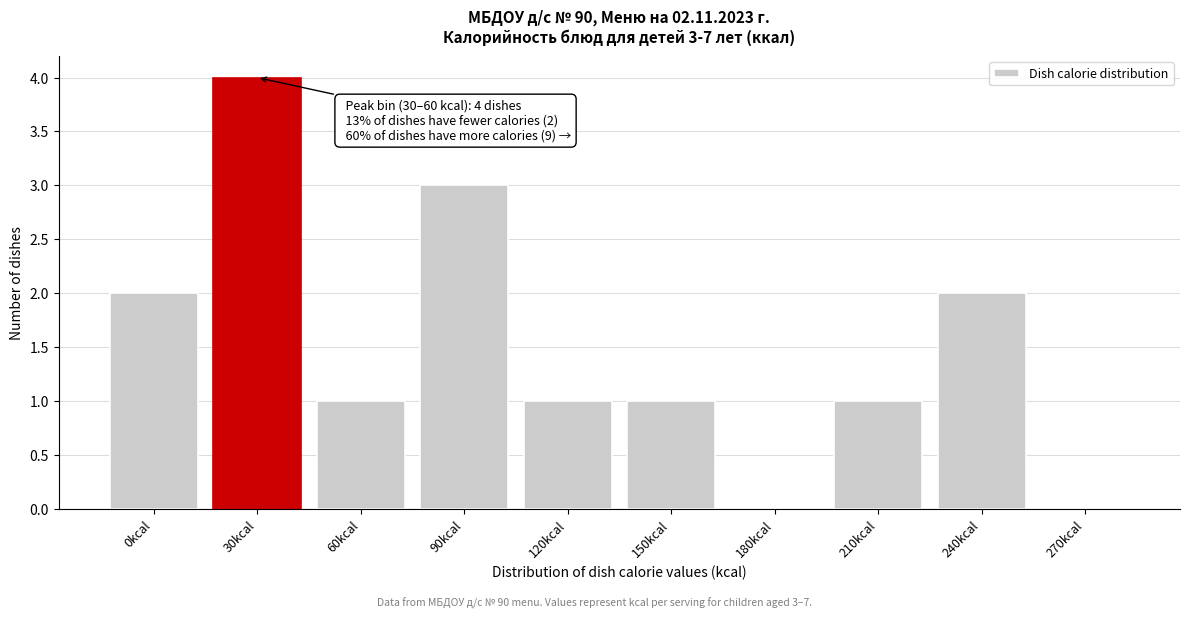

Reading left to right, what are all the values shown in this chart?

0kcal=2	30kcal=4	60kcal=1	90kcal=3	120kcal=1	150kcal=1	180kcal=0	210kcal=1	240kcal=2	270kcal=0